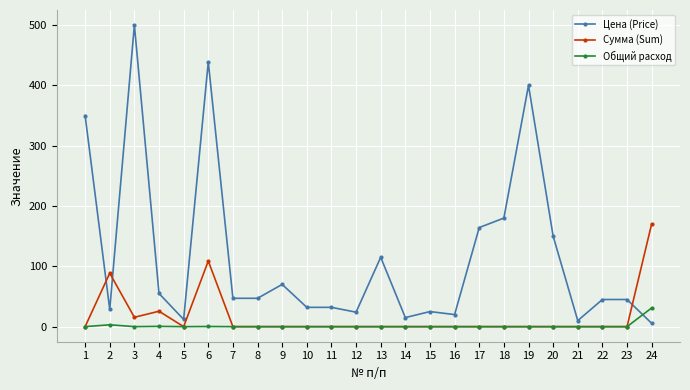

Between which two adjacent categories do Сумма (Sum) and Цена (Price) first intersect?

1 and 2